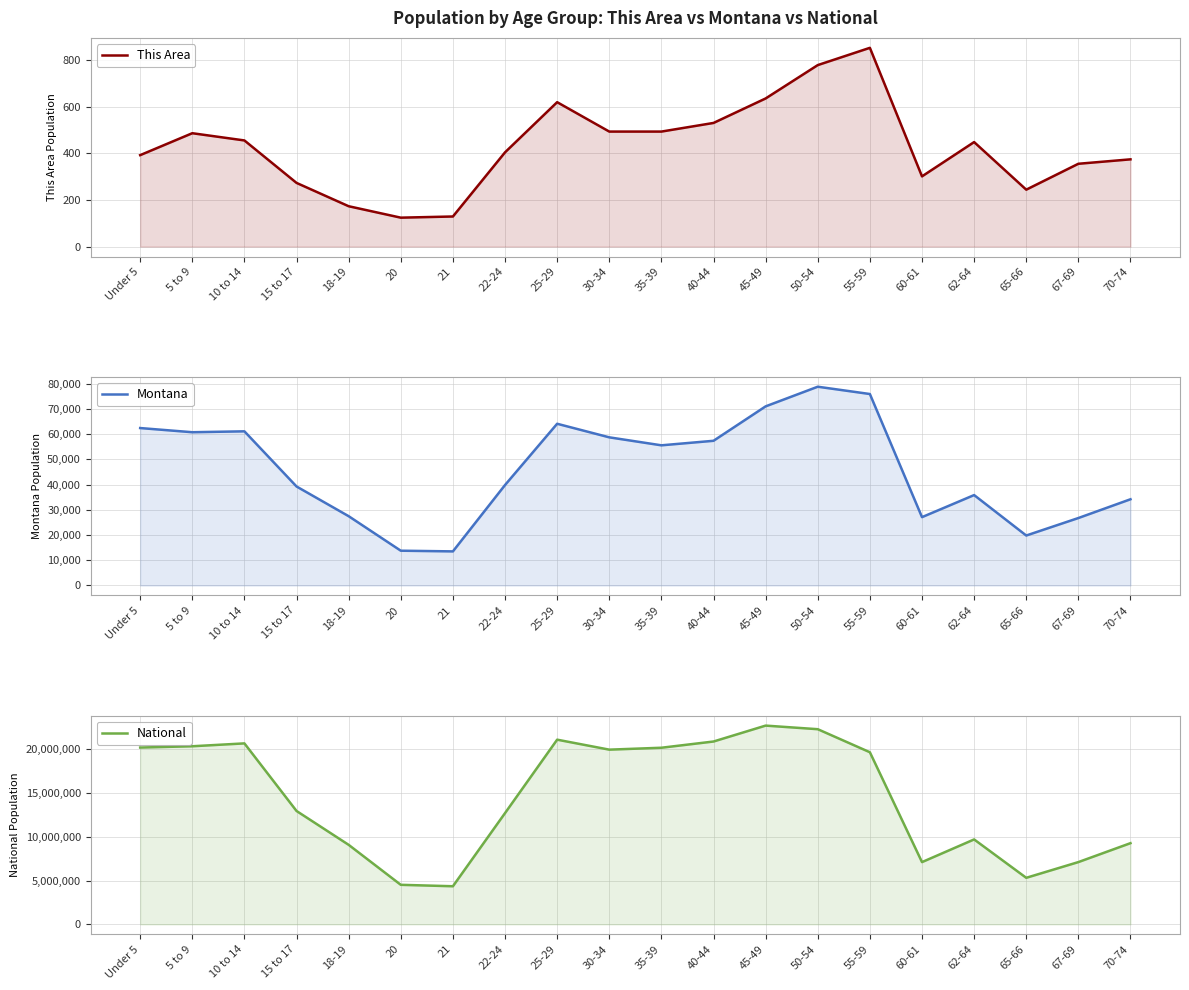

At which category is the sum across all series the highest?

45-49